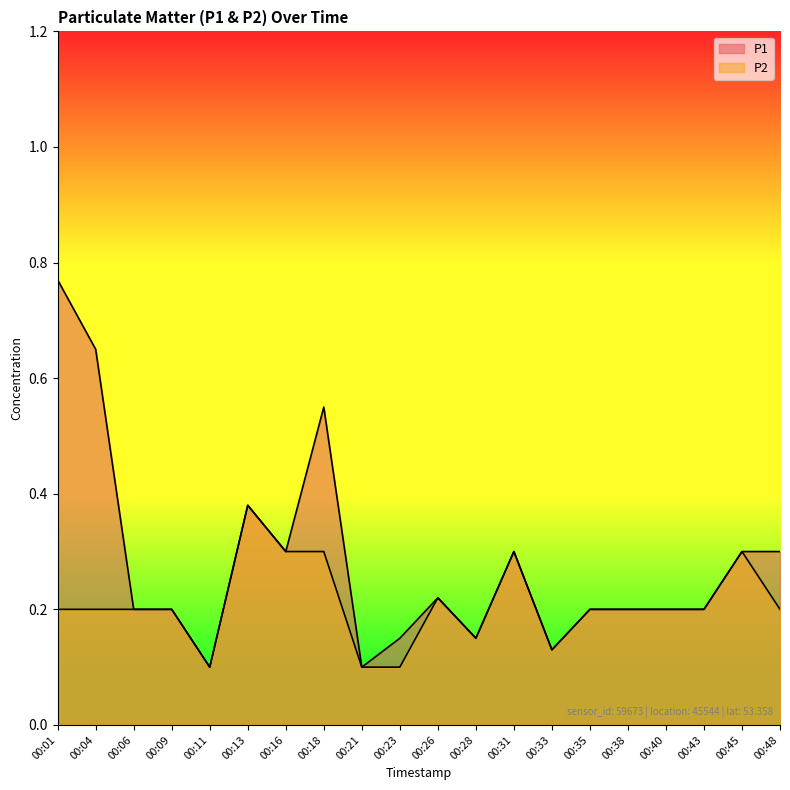

Rank the series at 00:06 from lowest to highest value.

P1, P2